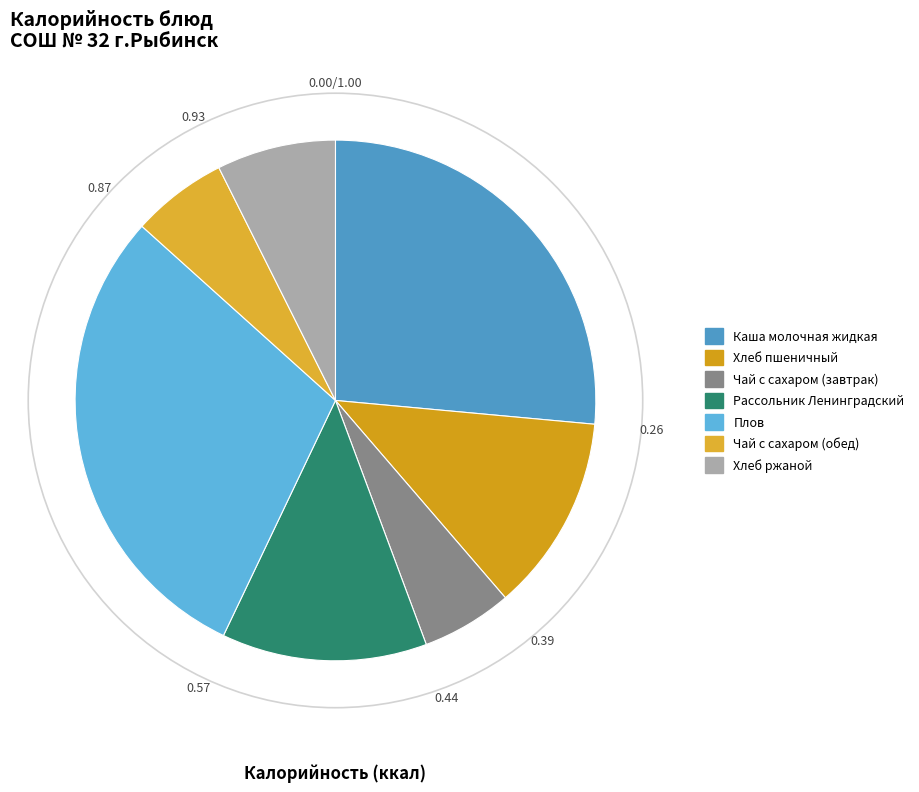

Is it true that Чай с сахаром (завтрак) is 6% of the pie?

True